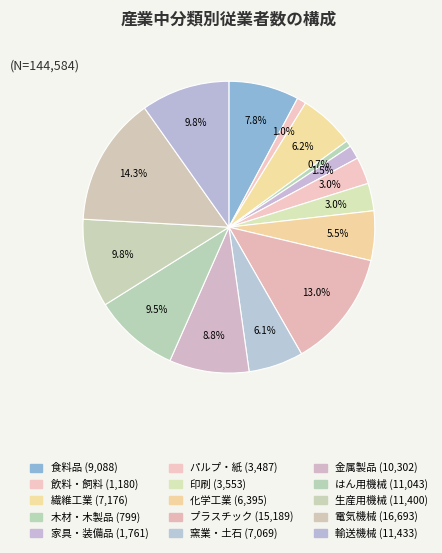

The 繊維工業 slice represents 6% of the pie. True or false?

True